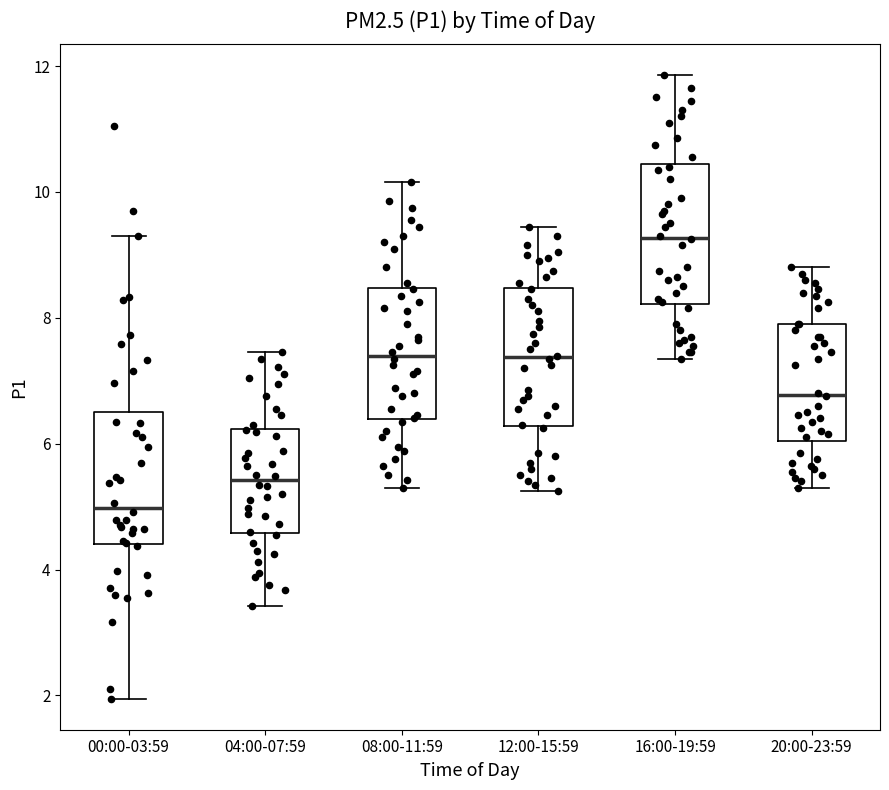

Reading left to right, read every box against the y-axis: the position of its median line, the range the box covers, and the ends of its whiskers. The values are not printed on the chart, so give them approximately, as read against the axis.

00:00-03:59: median 5.0, box 4.4 to 6.6, whiskers 2.0 to 9.4
04:00-07:59: median 5.4, box 4.6 to 6.2, whiskers 3.4 to 7.4
08:00-11:59: median 7.4, box 6.4 to 8.4, whiskers 5.4 to 10.2
12:00-15:59: median 7.4, box 6.2 to 8.4, whiskers 5.2 to 9.4
16:00-19:59: median 9.2, box 8.2 to 10.4, whiskers 7.4 to 11.8
20:00-23:59: median 6.8, box 6.0 to 8.0, whiskers 5.4 to 8.8